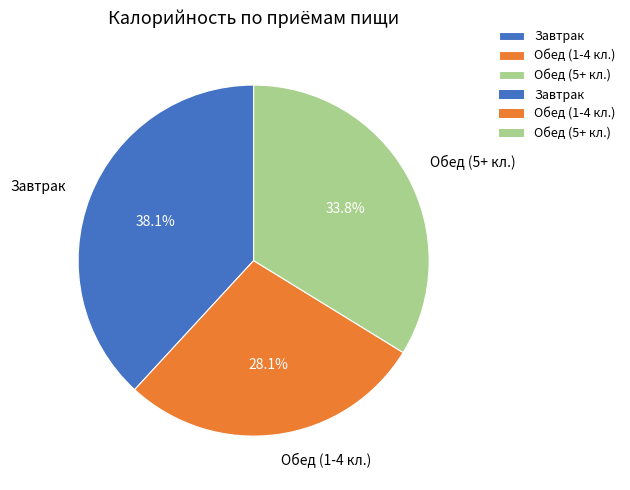

To the nearest percent, what is the difference between the largest and smallest slice percentages?

10%